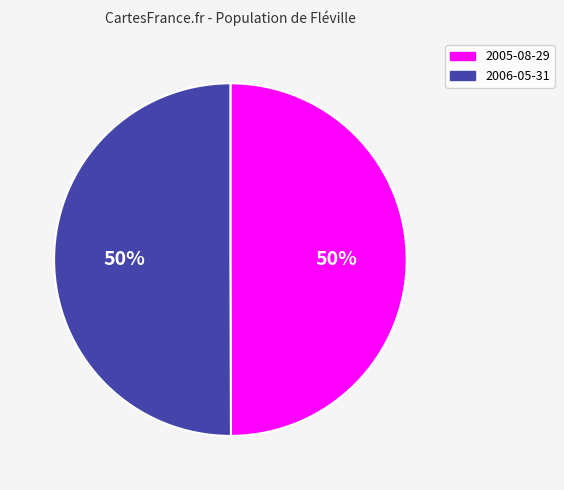

To the nearest percent, what is the combined percentage of 2006-05-31 and 2005-08-29?

100%